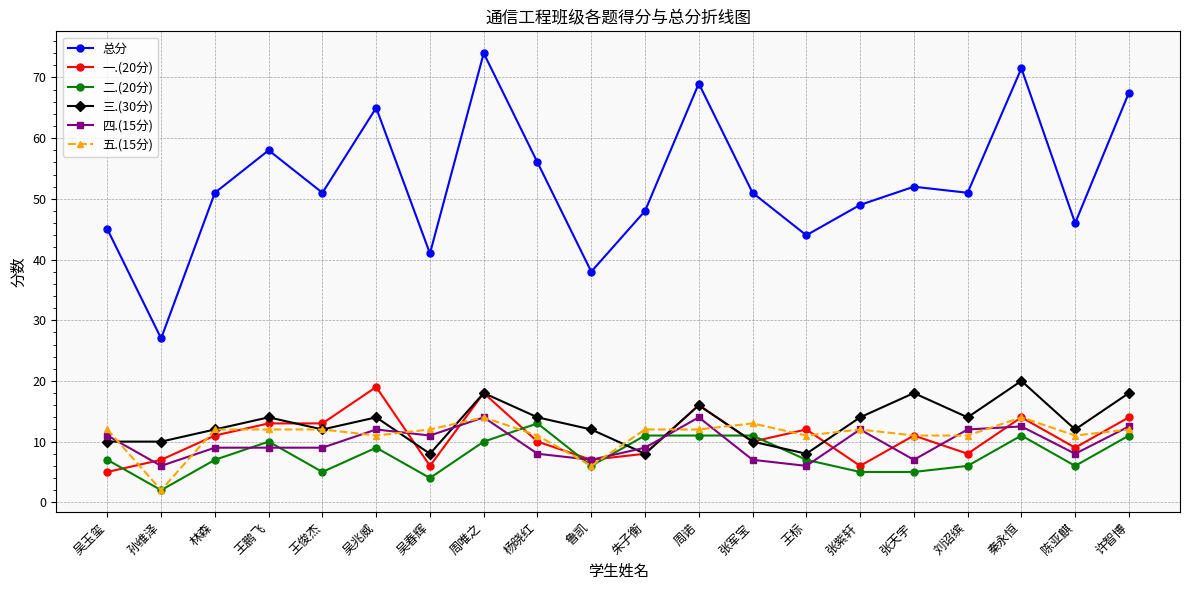

How many lines are shown in the chart?

6